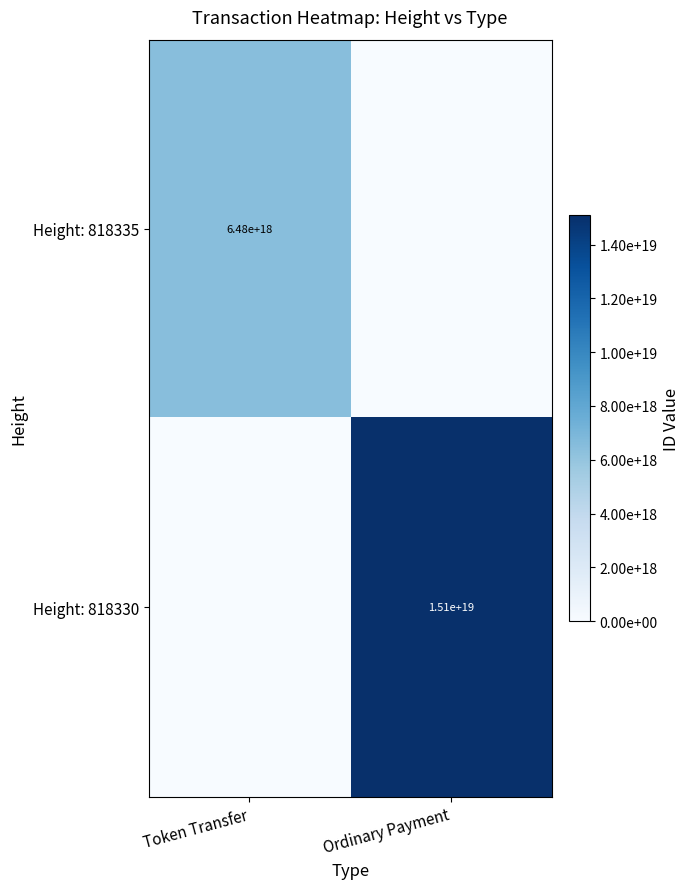

The value of Height: 818335 at Token Transfer is 6480000000000000000. True or false?

True